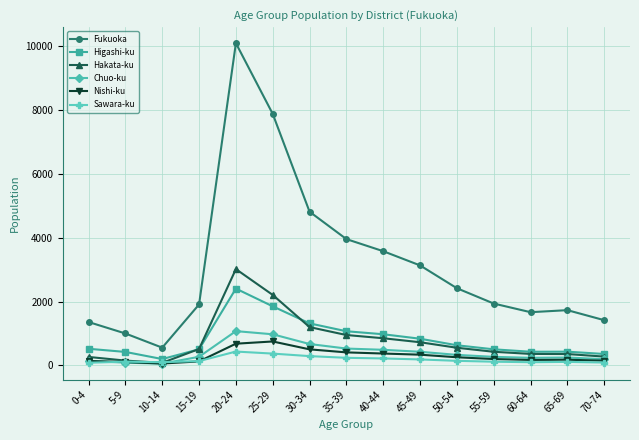

The value of Higashi-ku at 40-44 is 1489. True or false?

False